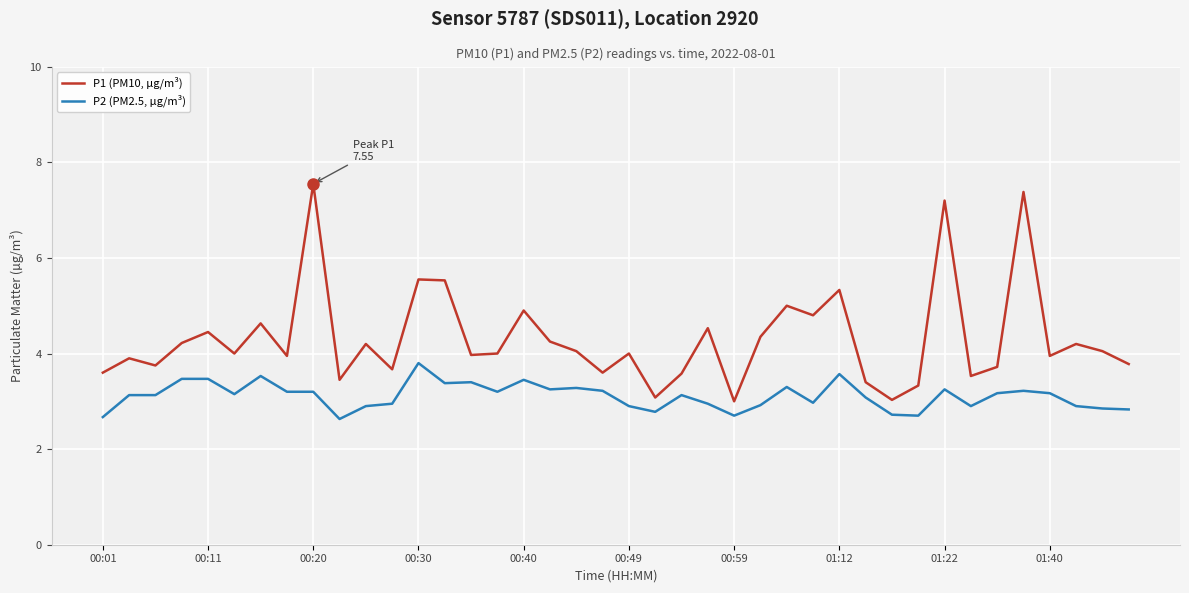

How many distinct data groups are displayed?

2